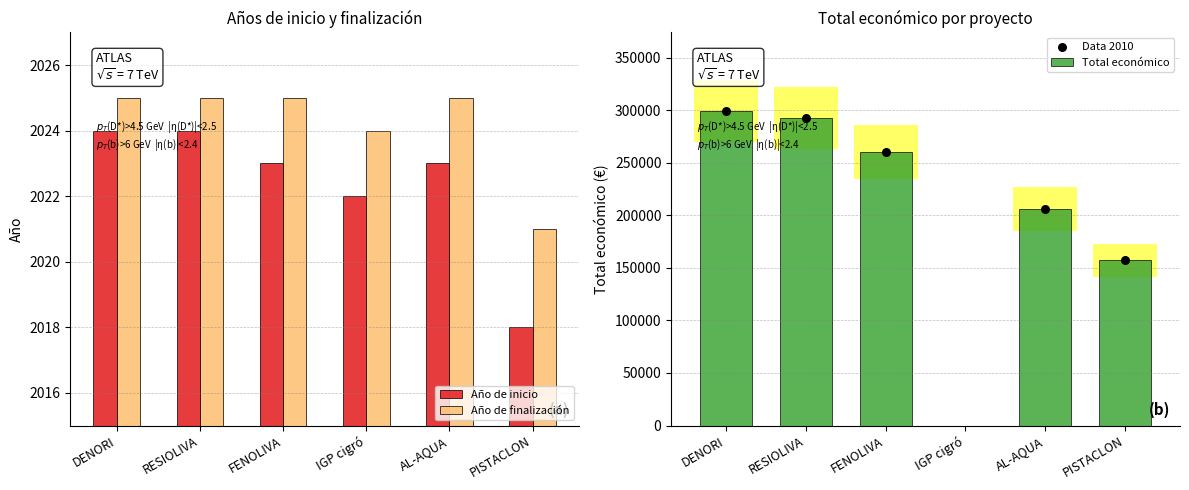

What is the total value across all series at FENOLIVA?

264474